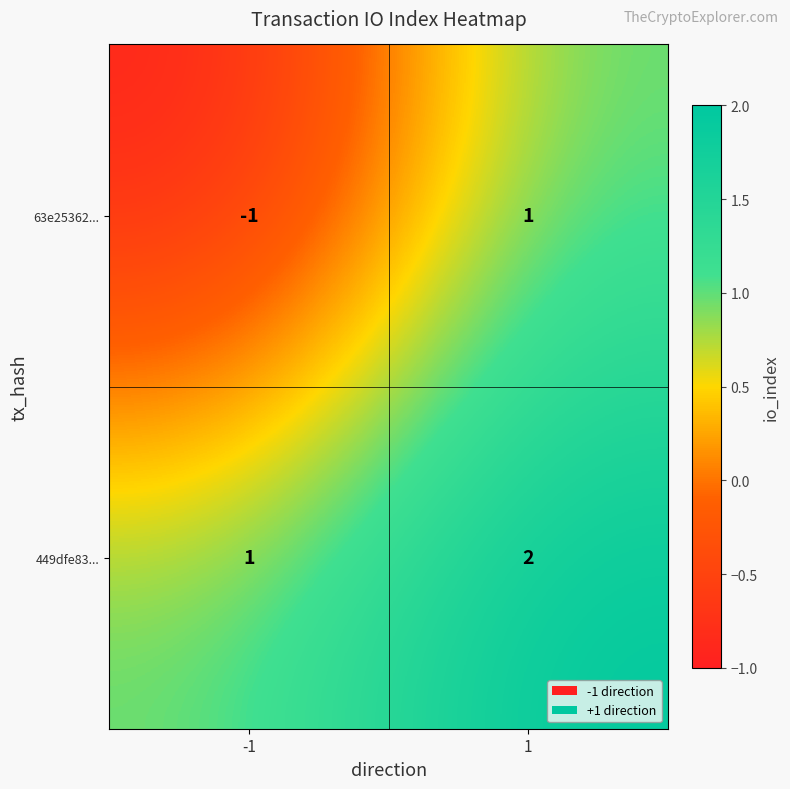

True or false: 63e25362... has a value of 1 at 1.

True